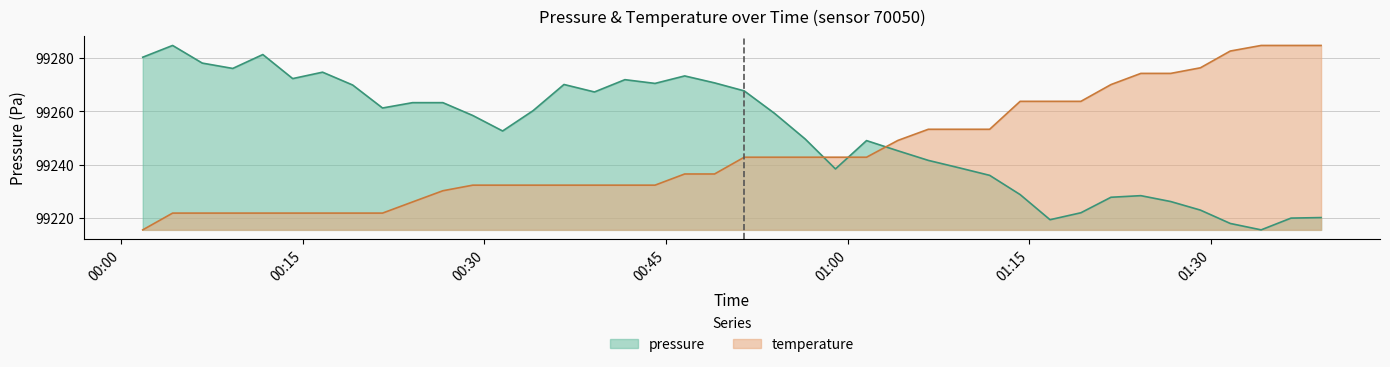

What is the highest value of the temperature series?

99284.6